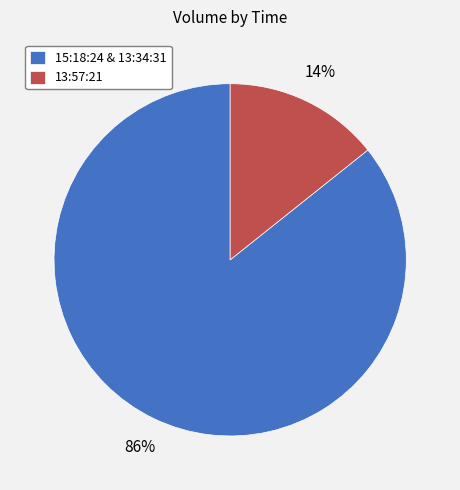

To the nearest percent, what is the combined percentage of 13:57:21 and 15:18:24 & 13:34:31?

100%